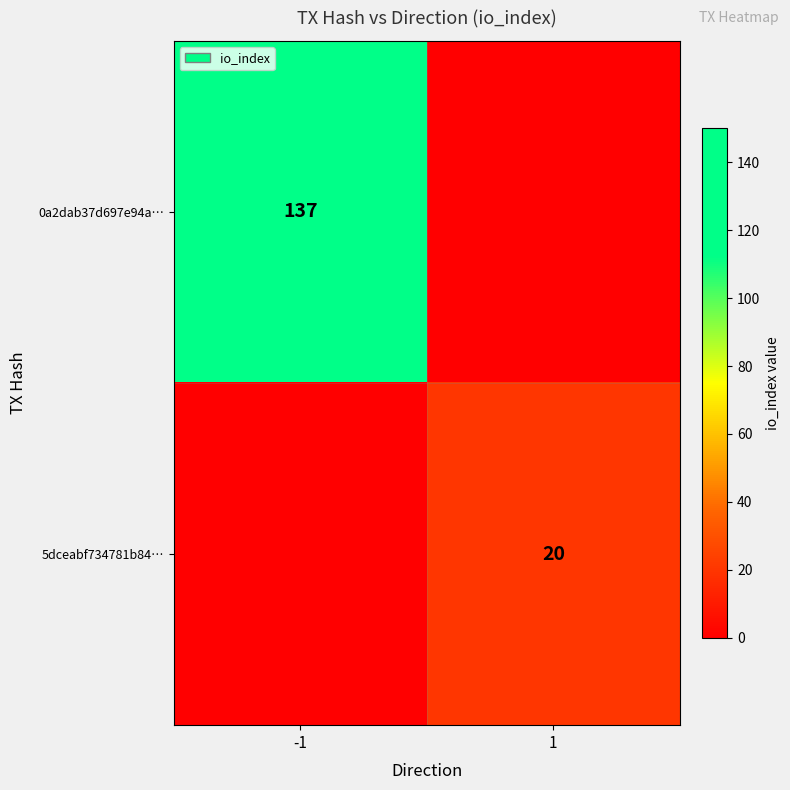

What is the average value of the 5dceabf734781b84… series?

10